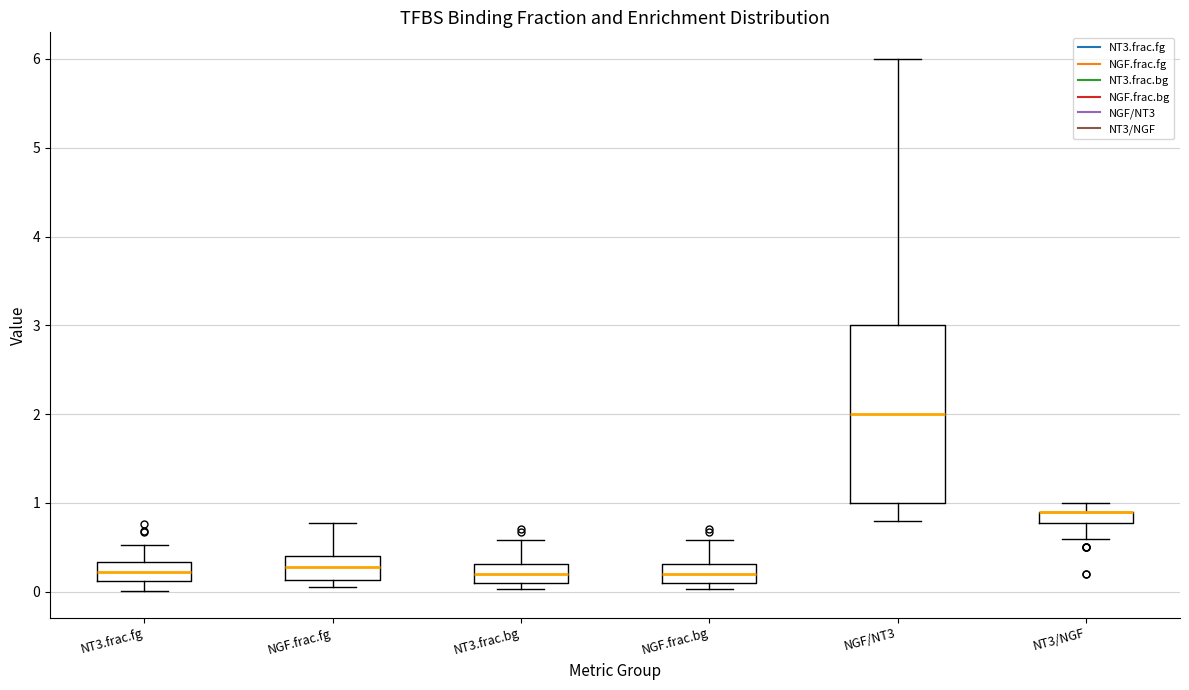

Where does the upper whisker of the box for NGF/NT3 end on the y-axis? The values are not printed on the chart, so give them approximately, as read against the axis.

6.0